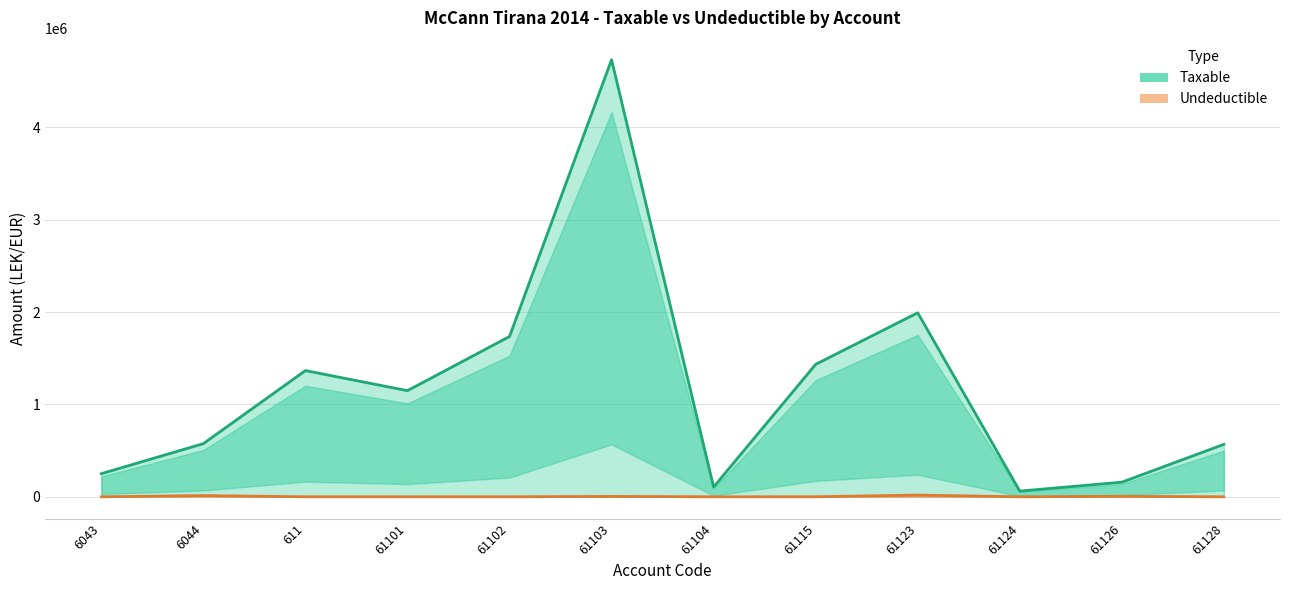

The value of Undeductible at 61126 is 5100.0. True or false?

True